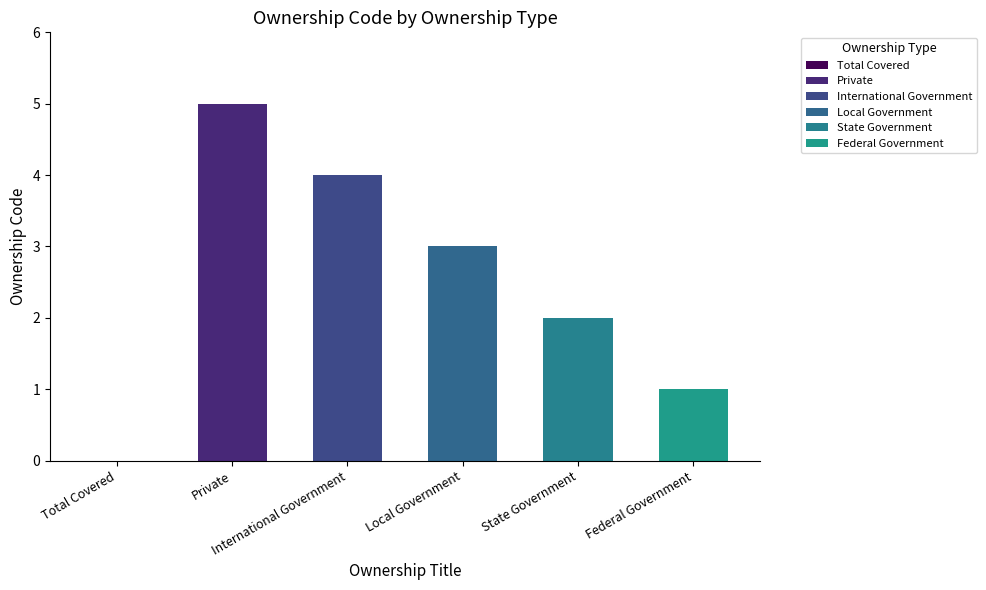

Which label corresponds to the largest value in the chart?

Private